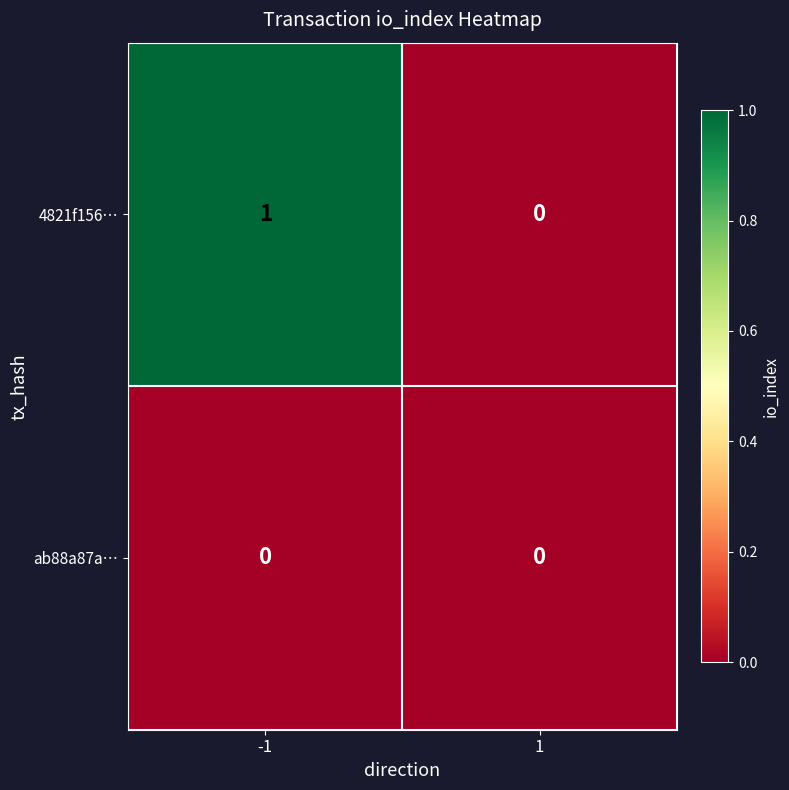

Count the number of categories in the chart.

2